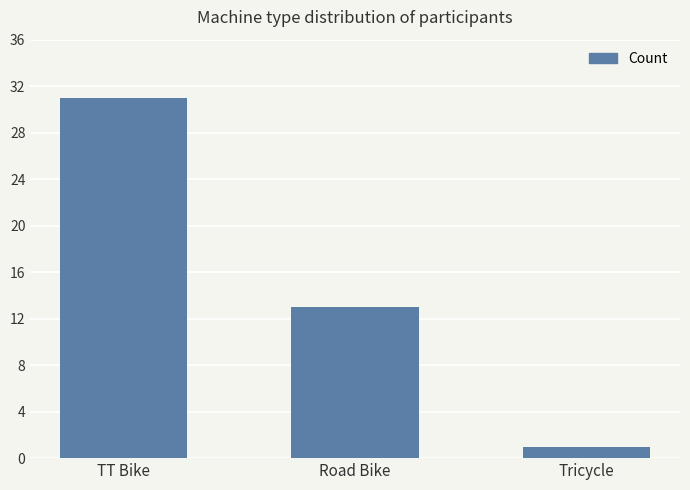

The chart shows a value of 5 at Road Bike. True or false?

False